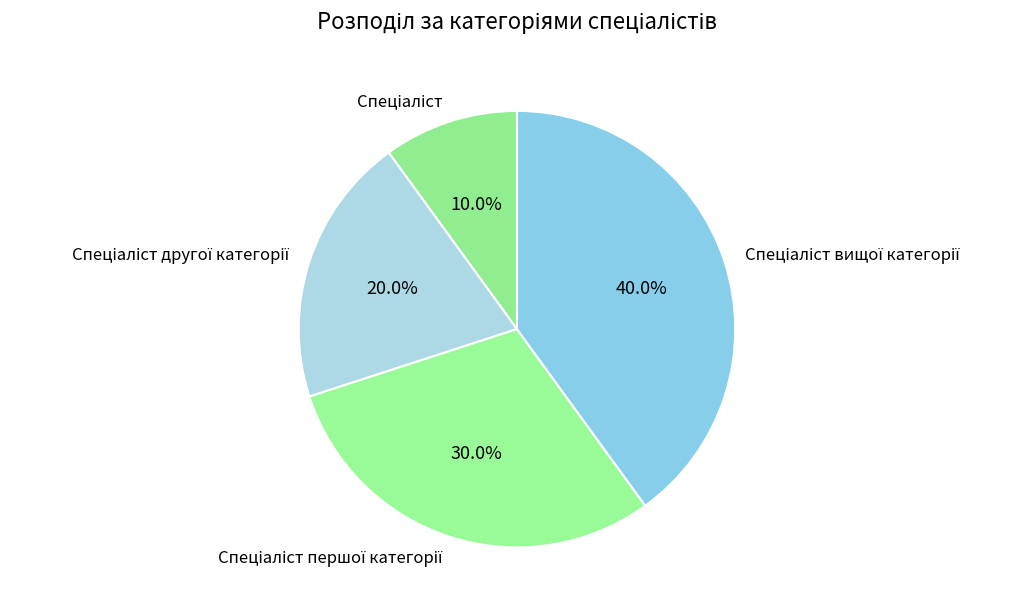

Is there any slice that represents more than half of the pie?

No